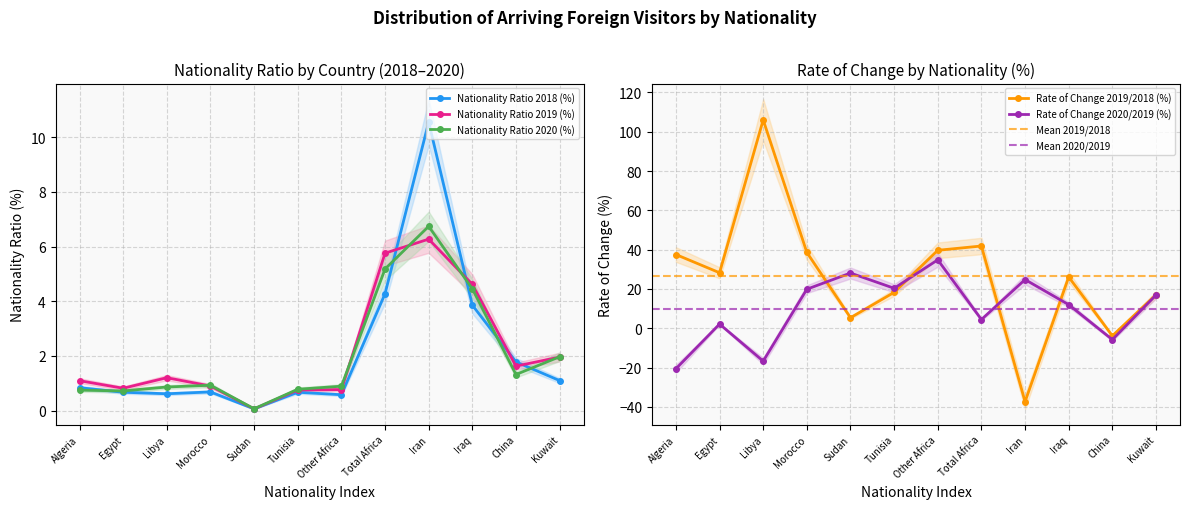

Is the value of Rate of Change 2019/2018 (%) at Iraq greater than the value of Nationality Ratio 2018 (%) at Sudan?

Yes